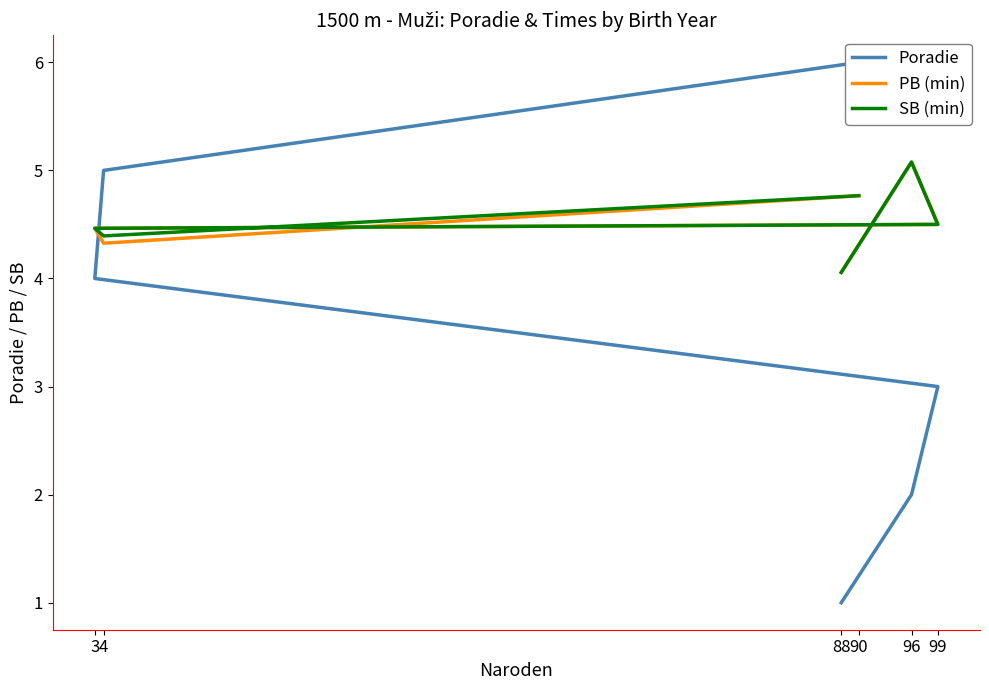

What are all the series names shown in the legend?

Poradie, PB (min), SB (min)